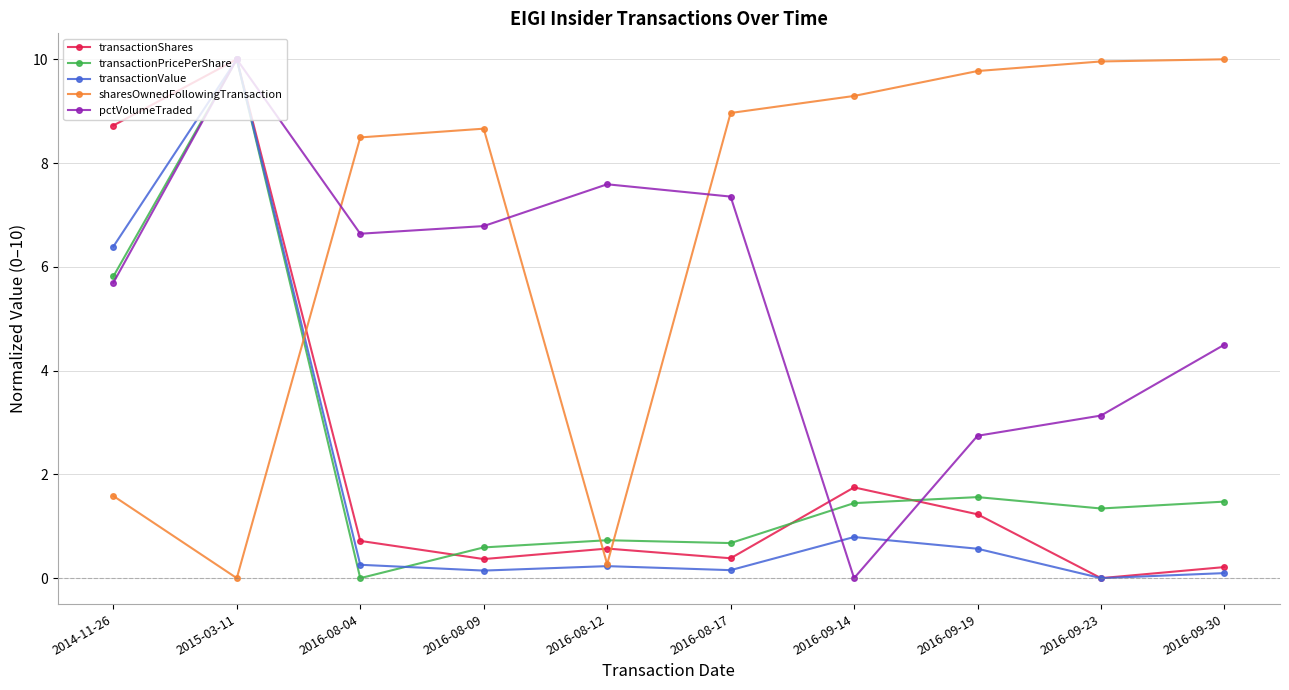

True or false: sharesOwnedFollowingTransaction and pctVolumeTraded cross at least once.

True